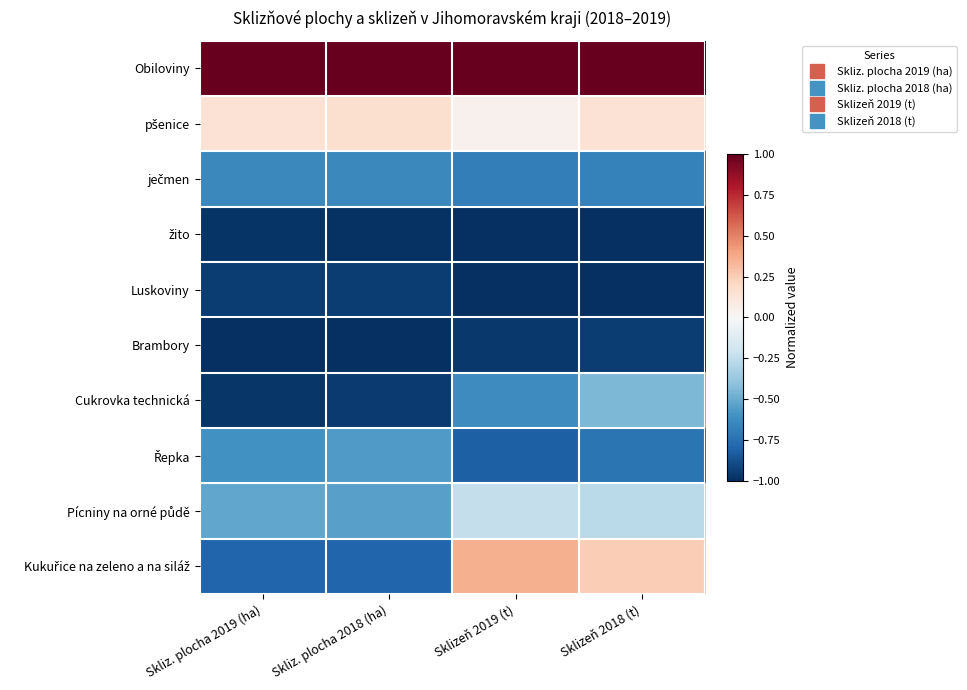

Rank the series at Skliz. plocha 2019 (ha) from highest to lowest value.

Obiloviny, pšenice, Pícniny na orné půdě, Řepka, ječmen, Kukuřice na zeleno a na siláž, Luskoviny, Cukrovka technická, žito, Brambory